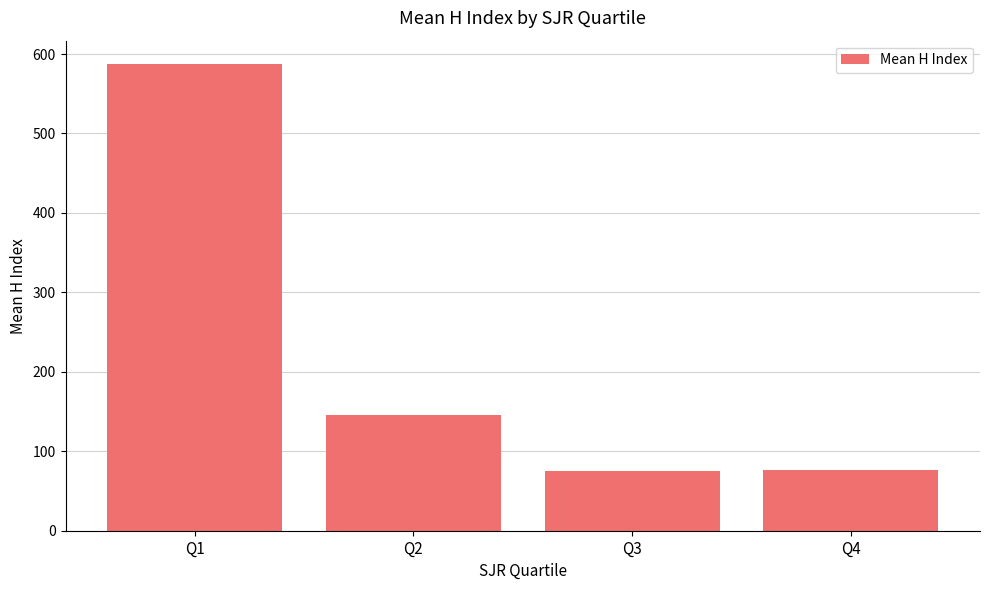

The chart shows a value of 587.4 at Q1. True or false?

True